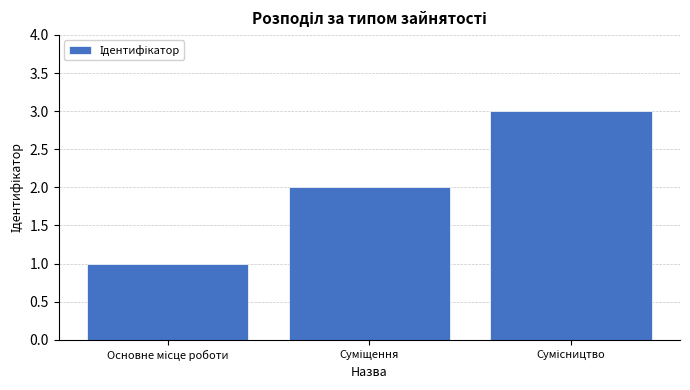

What is the sum of all values?

6